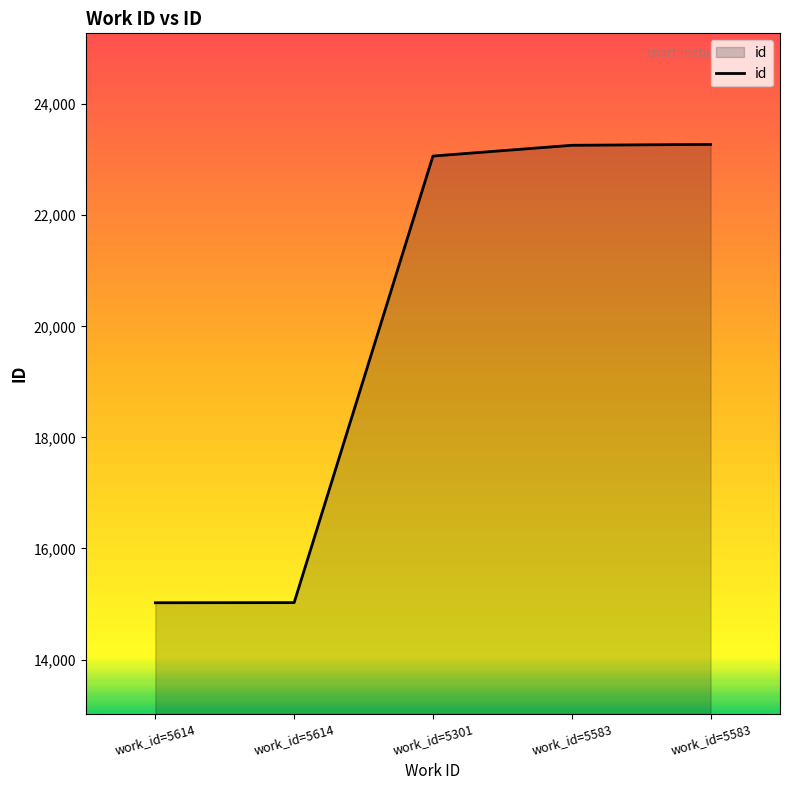

How many lines are shown in the chart?

1